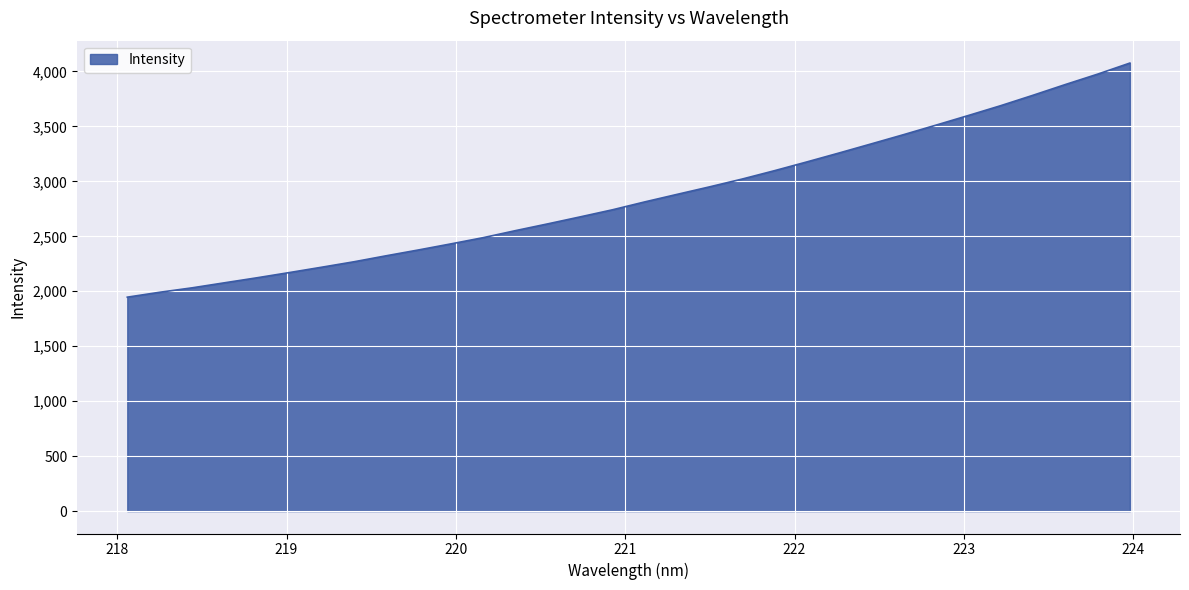

What is the maximum value shown in the chart?

4076.1